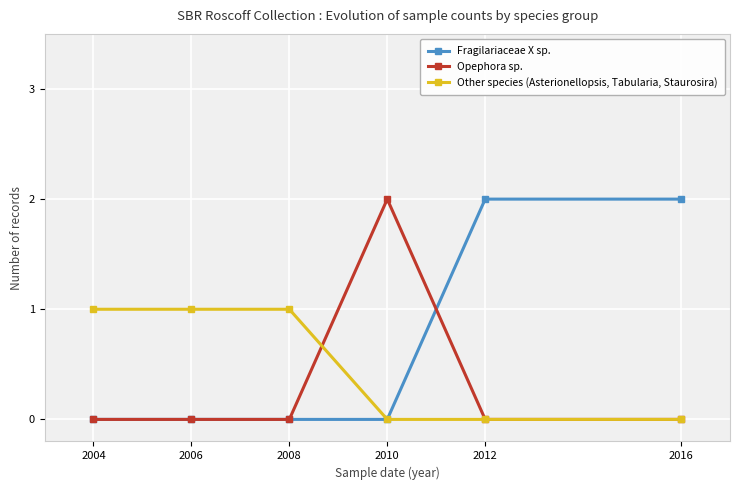

Which series has the largest total across all categories?

Fragilariaceae X sp.